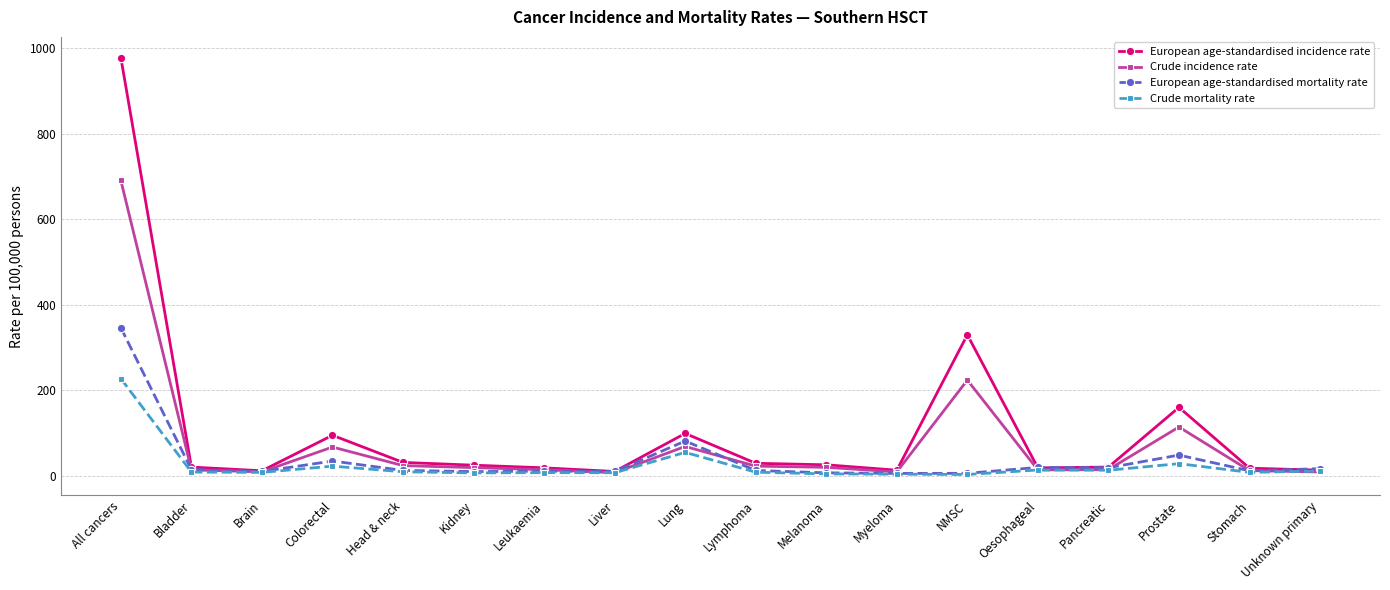

How many values in the Crude mortality rate series are below 8?

8